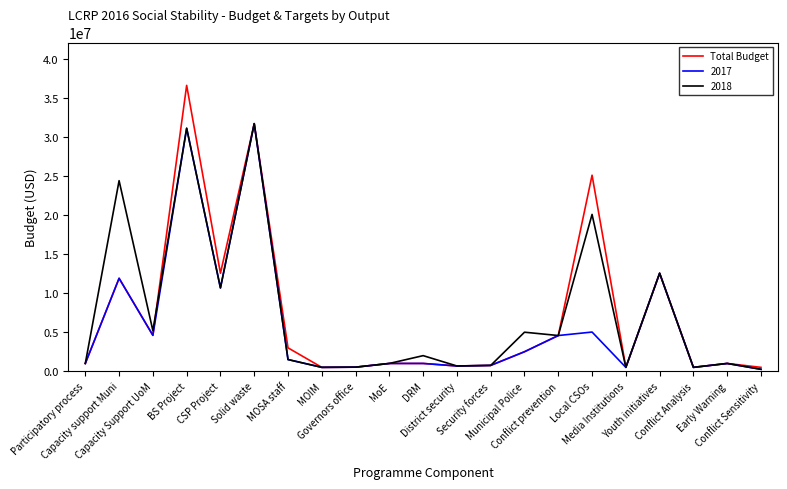

How many distinct data groups are displayed?

3